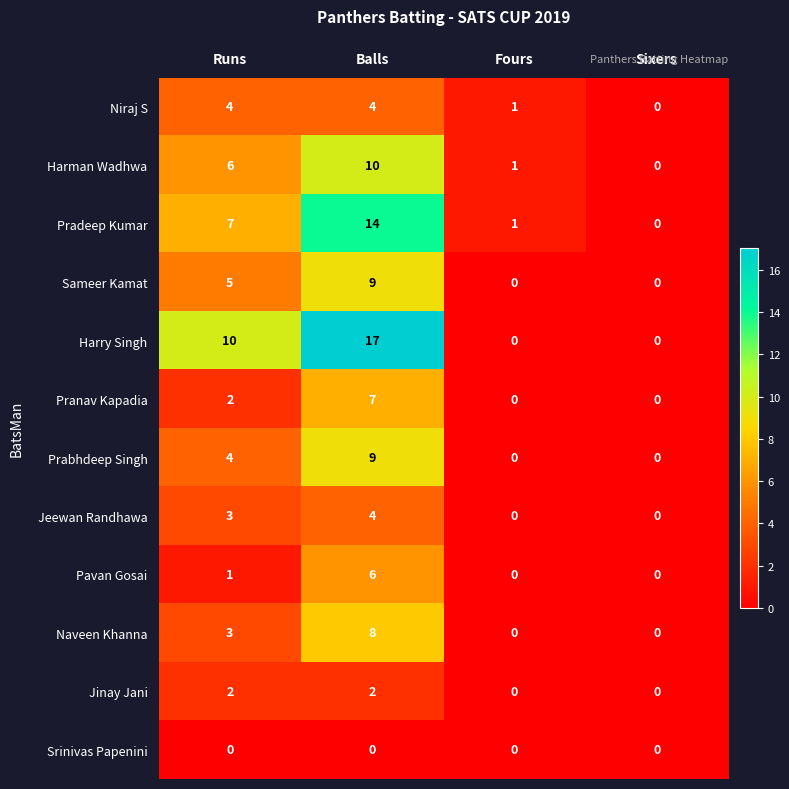

The Jeewan Randhawa series shows 0 at Fours. True or false?

True